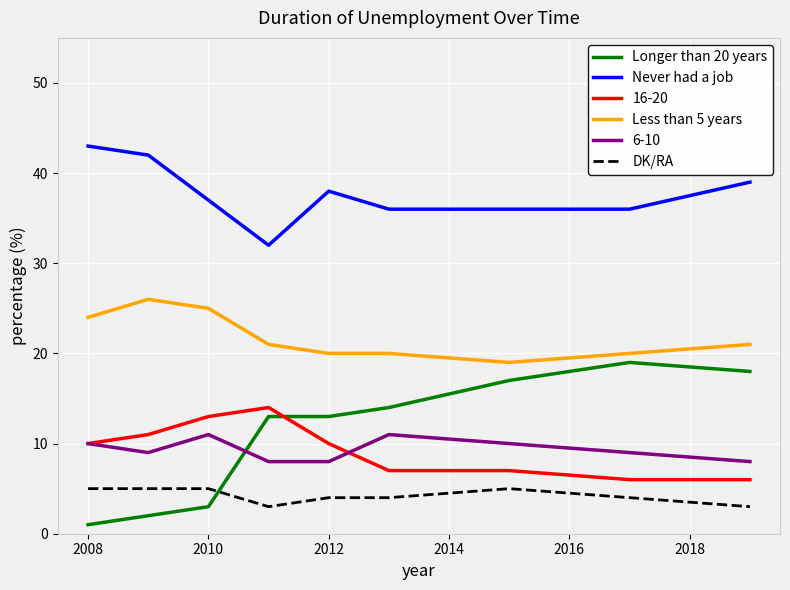

True or false: Never had a job and Longer than 20 years cross at least once.

False